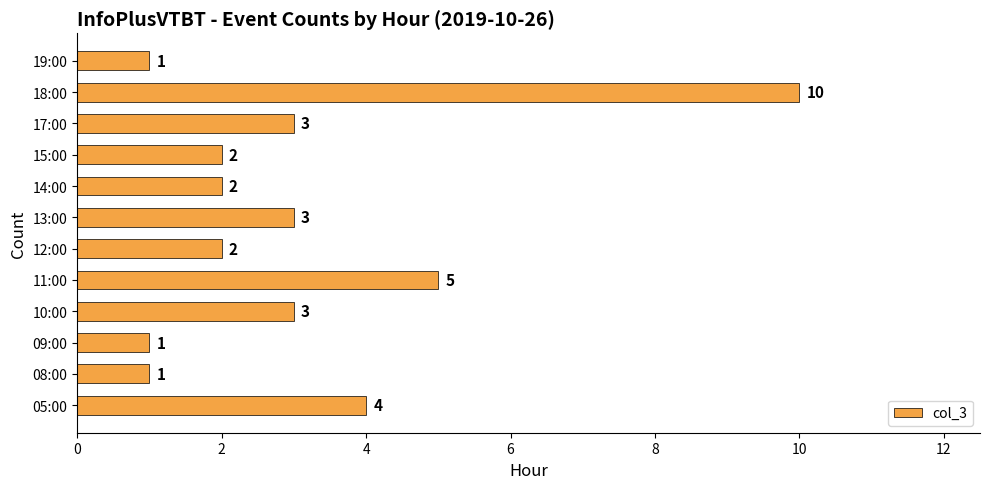

Where is the data nearest to the value 5?

11:00